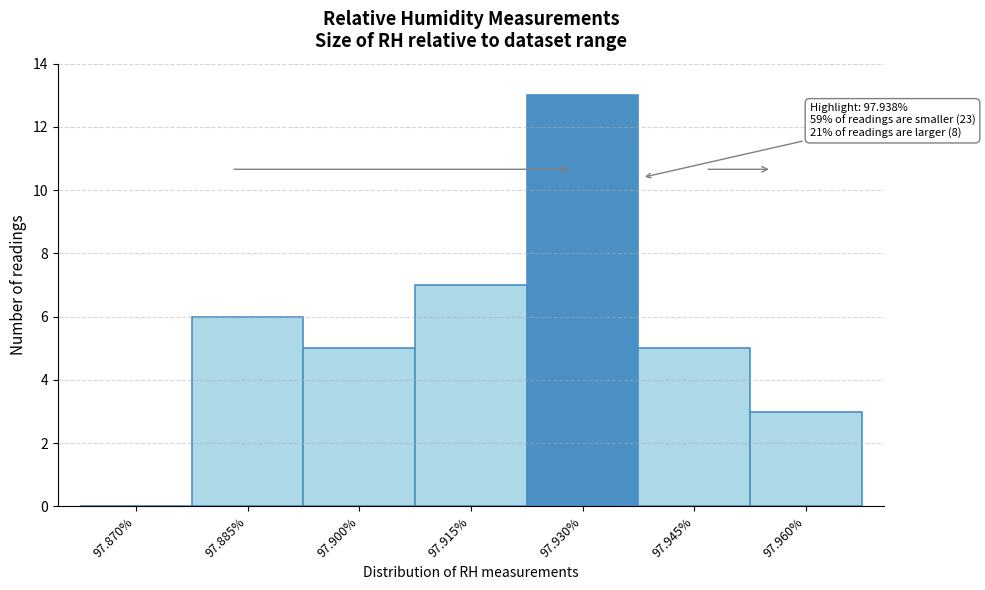

Reading left to right, list all the values displayed in this chart.

97.870%=0	97.885%=6	97.900%=5	97.915%=7	97.930%=13	97.945%=5	97.960%=3